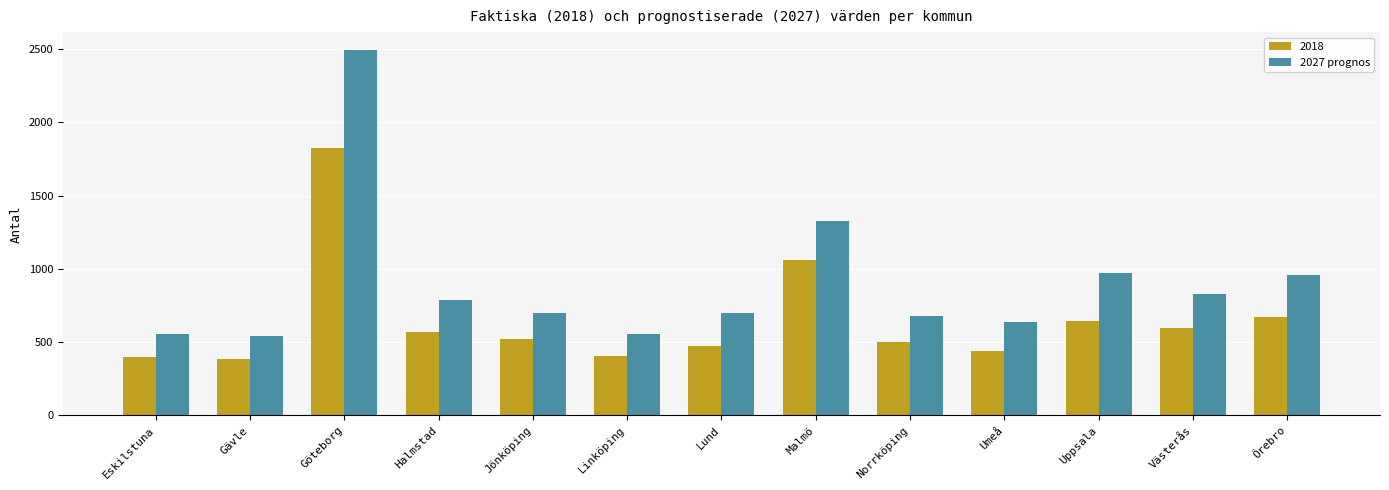

List the series in order of their peak value, lowest first.

2018, 2027 prognos